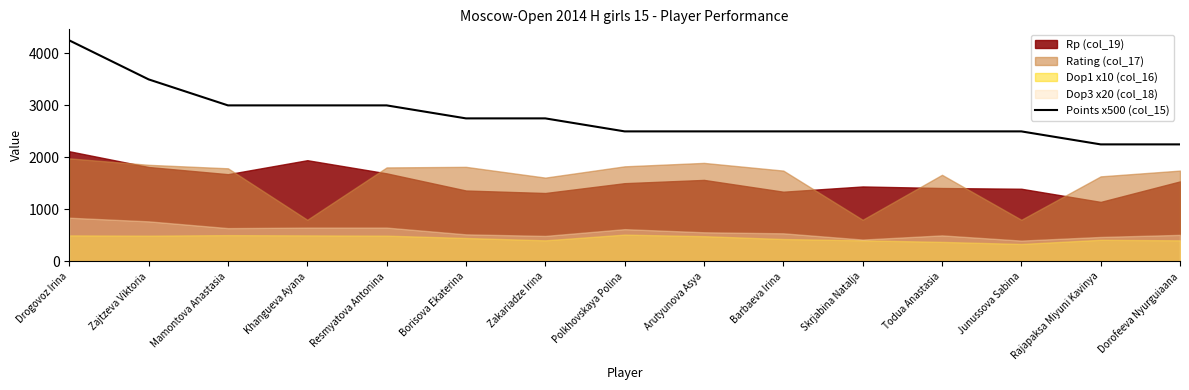

How many values are between 2500 and 3000?

11